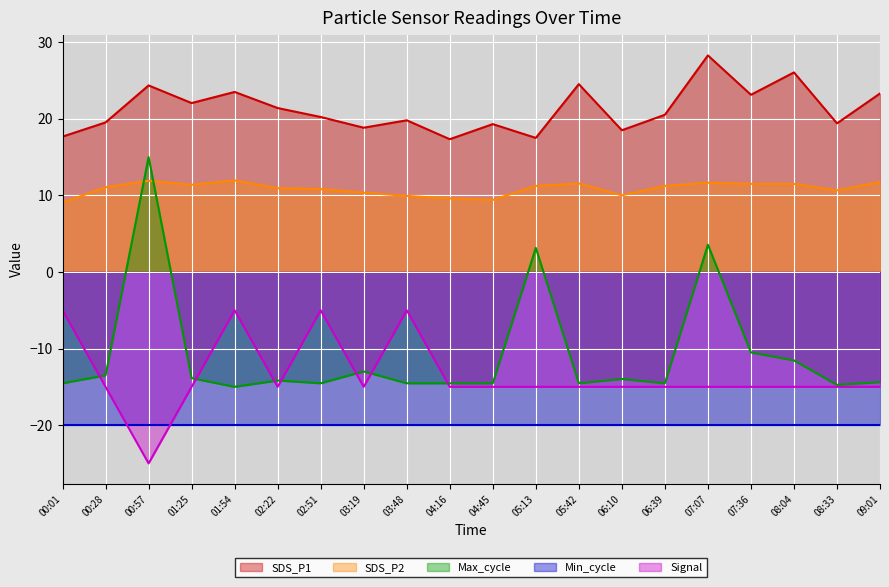

What is the average value of the SDS_P2 series?

10.9